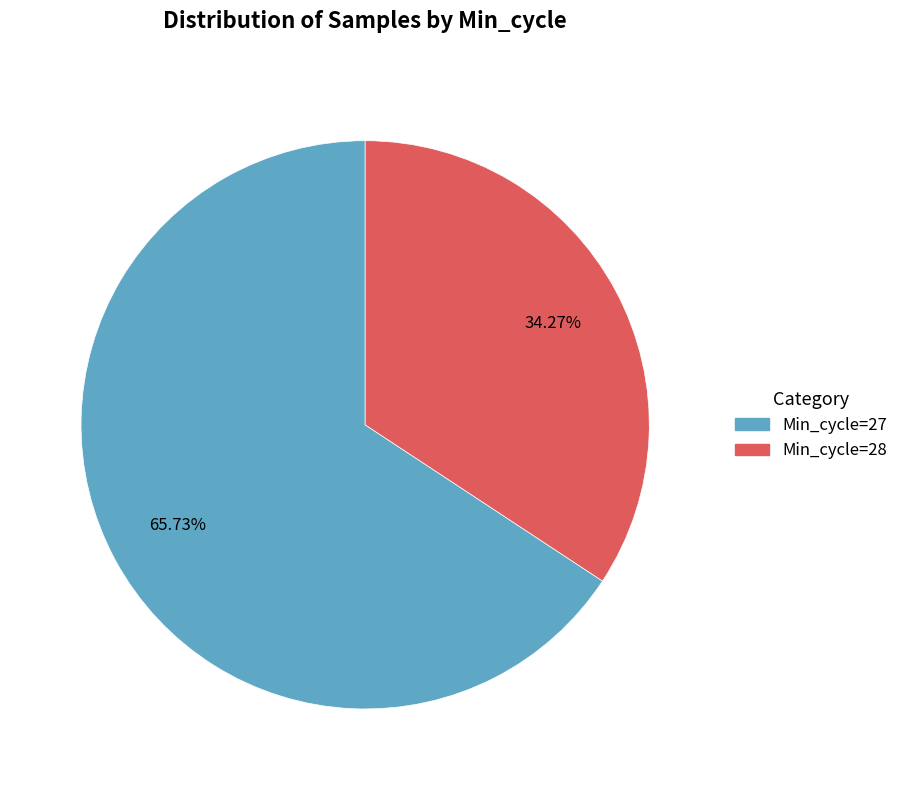

To the nearest percent, what is the average slice percentage?

50%